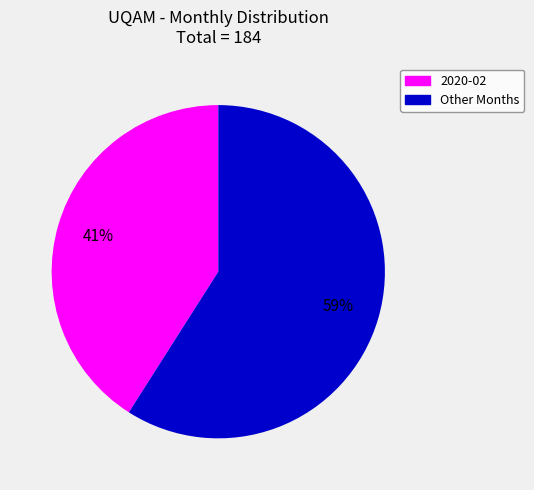

To the nearest percent, what is the average slice percentage?

50%